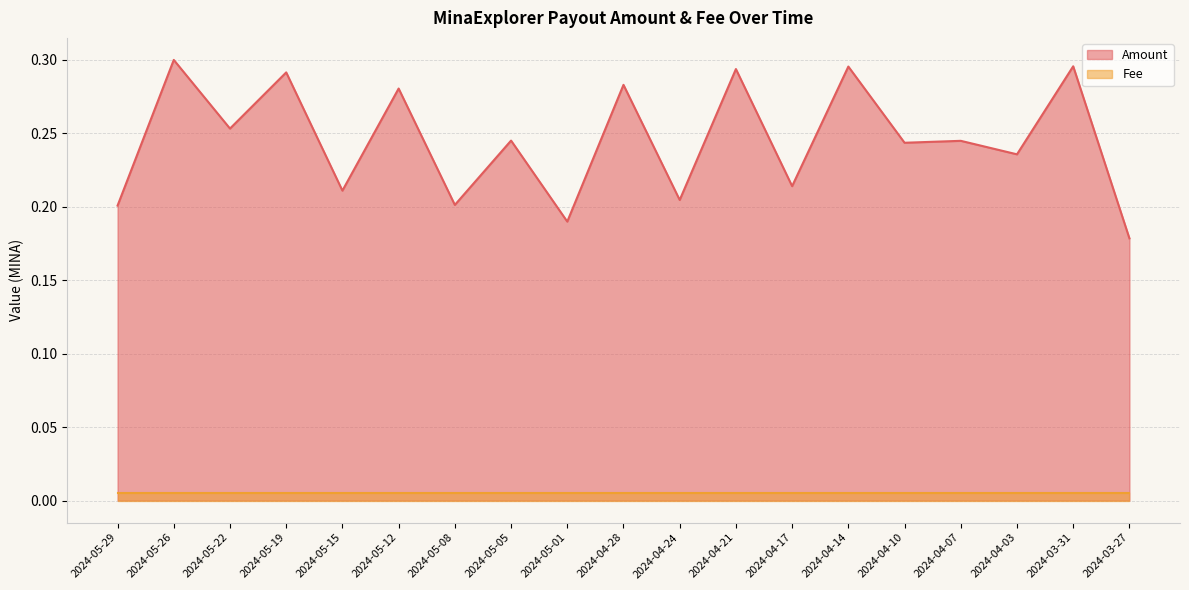

What position from the right is 2024-04-21?

8